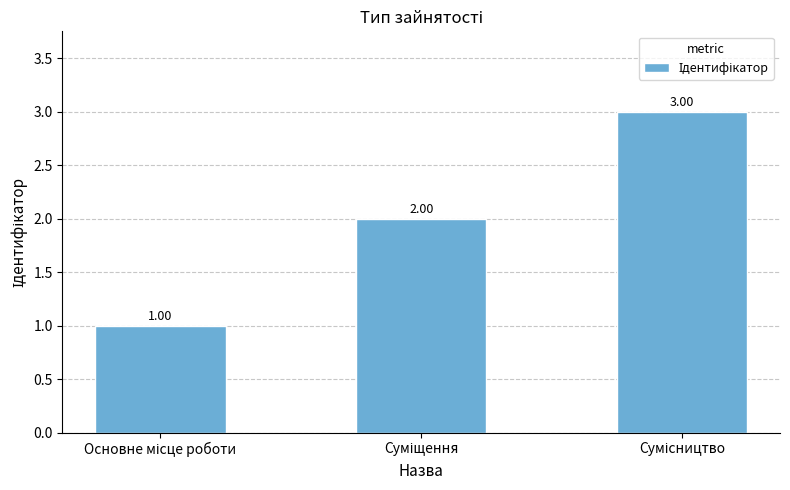

Are the bars horizontal?

No